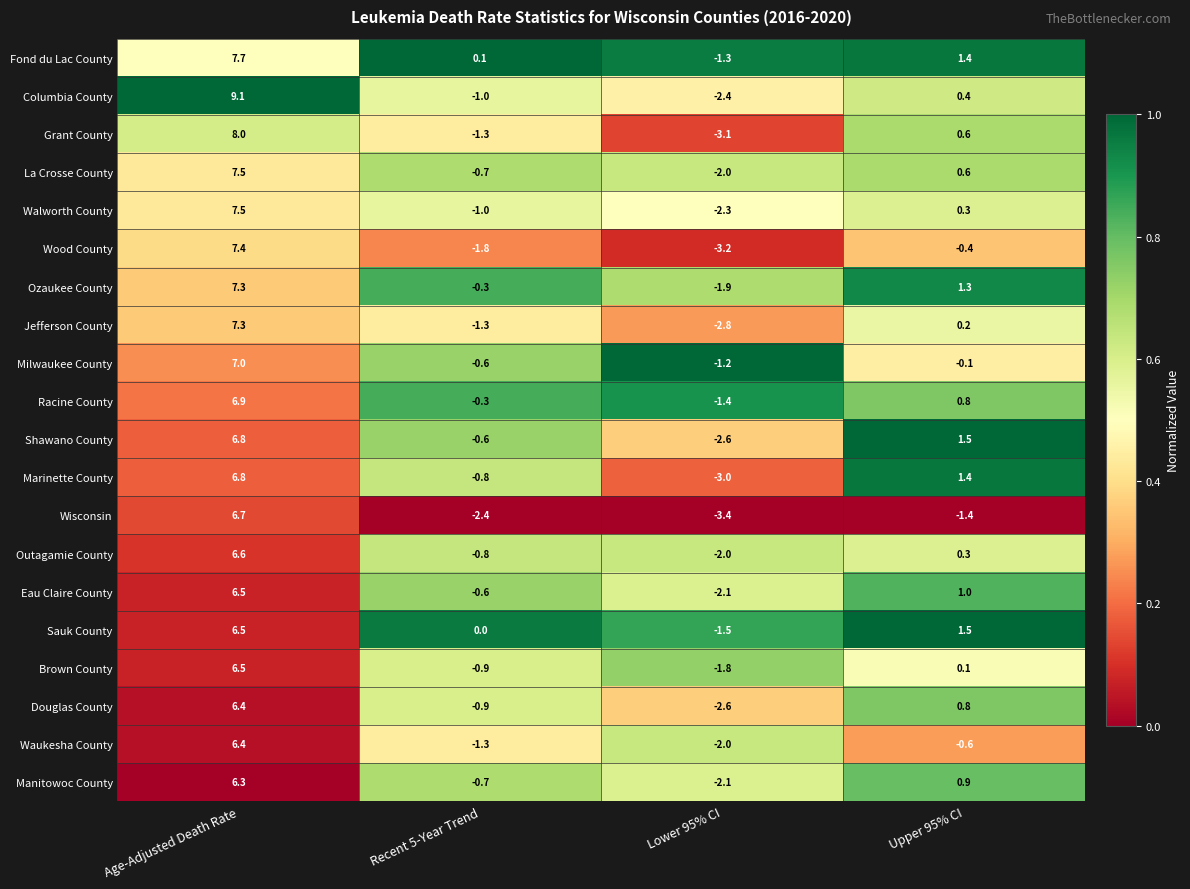

True or false: Fond du Lac County has a value of 2.4 at Upper 95% CI.

False